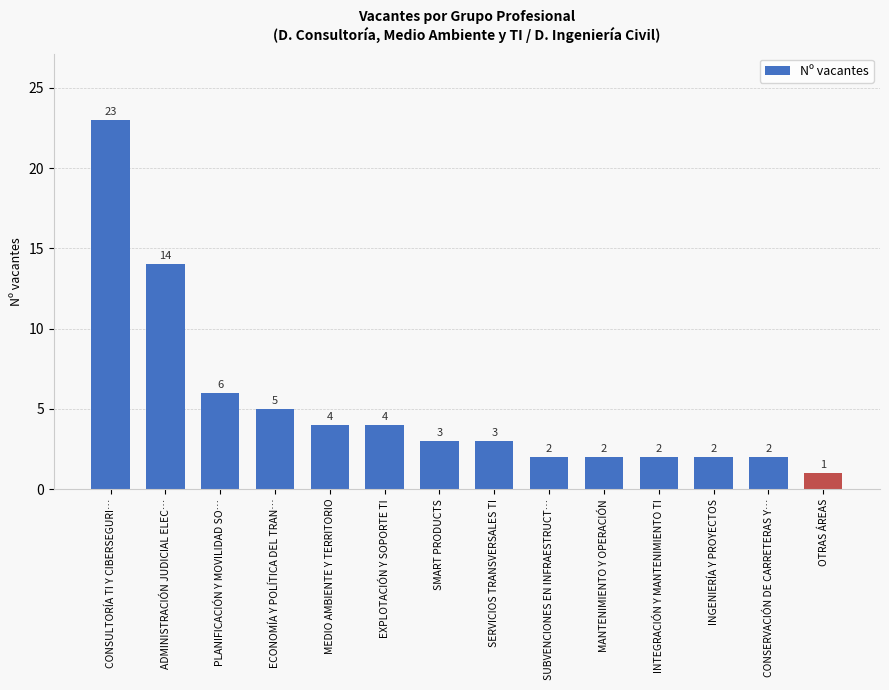

Does the chart contain any negative values?

No